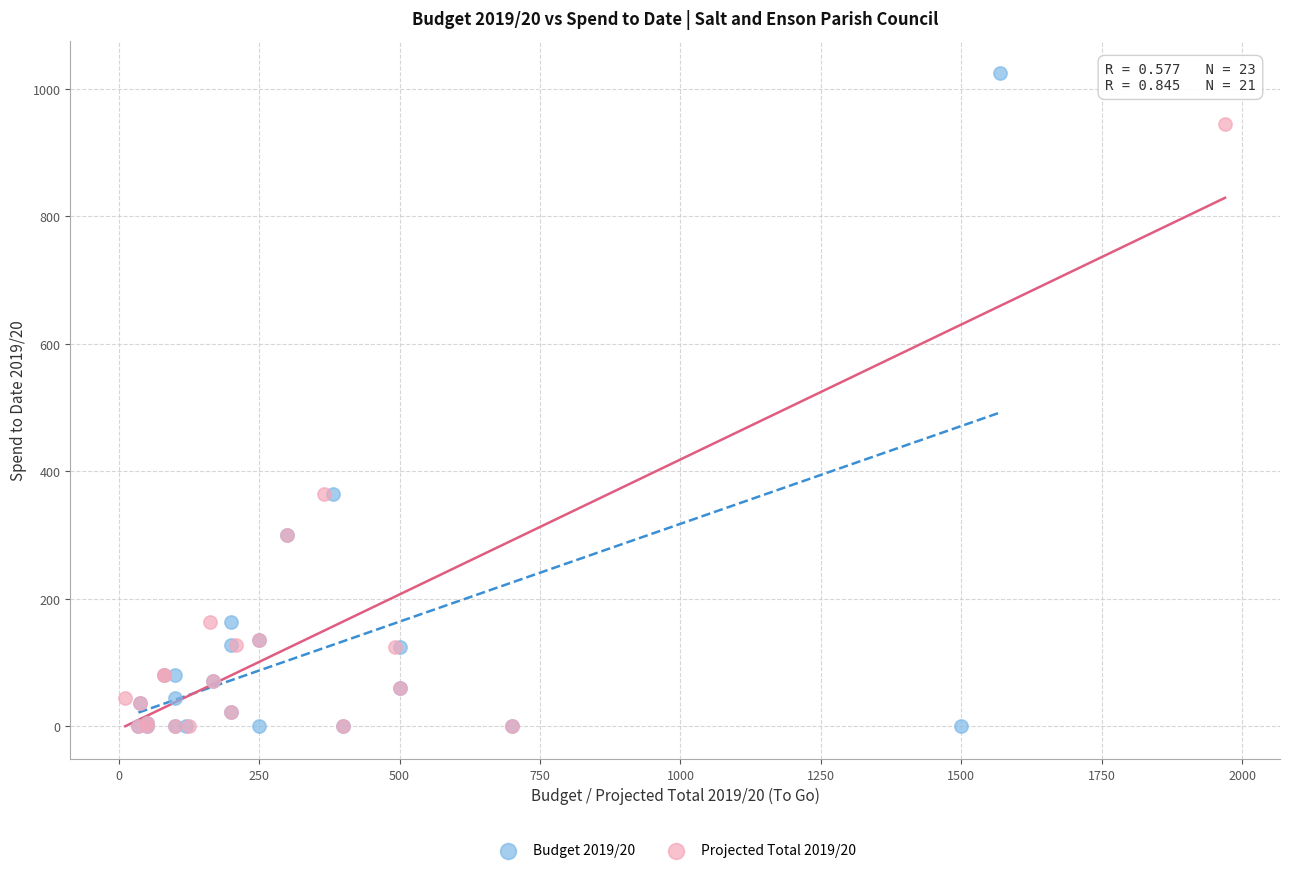

Which series has the widest spread of Y values?

Budget 2019/20